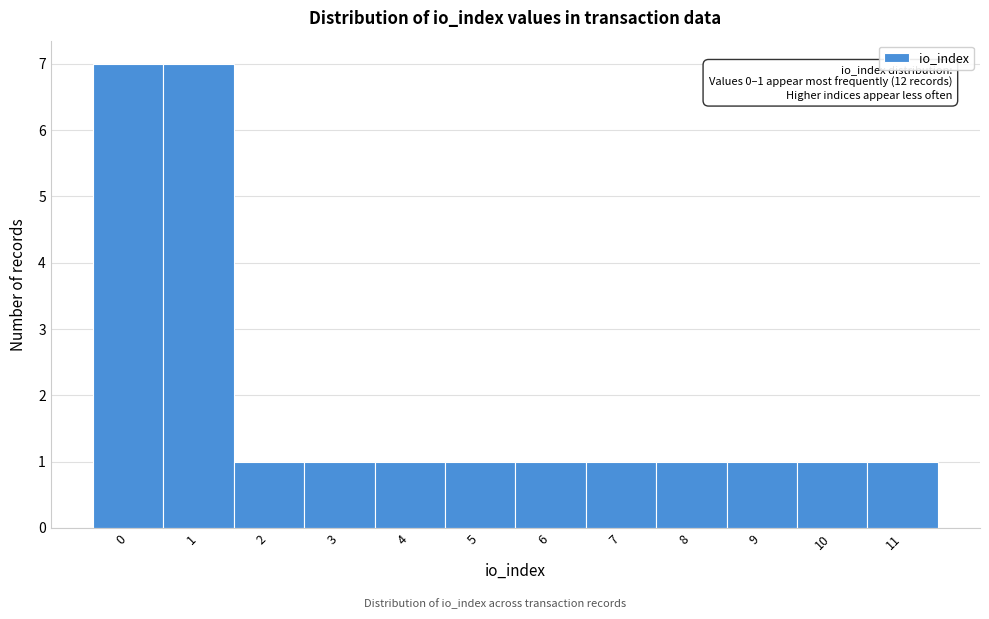

Reading left to right, extract all data points from this chart.

0=7	1=7	2=1	3=1	4=1	5=1	6=1	7=1	8=1	9=1	10=1	11=1